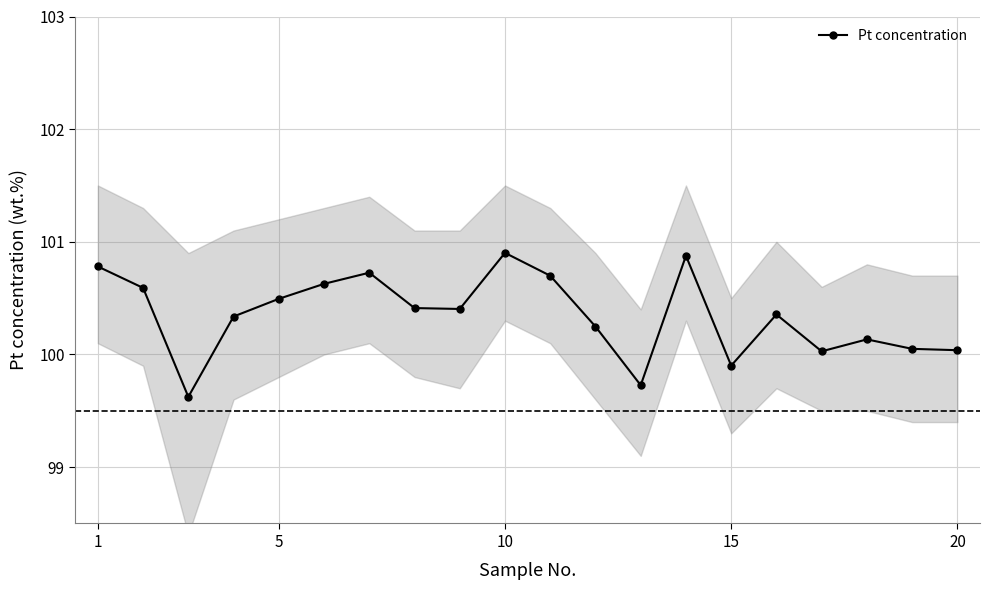

Count the number of values greater than 100.

17